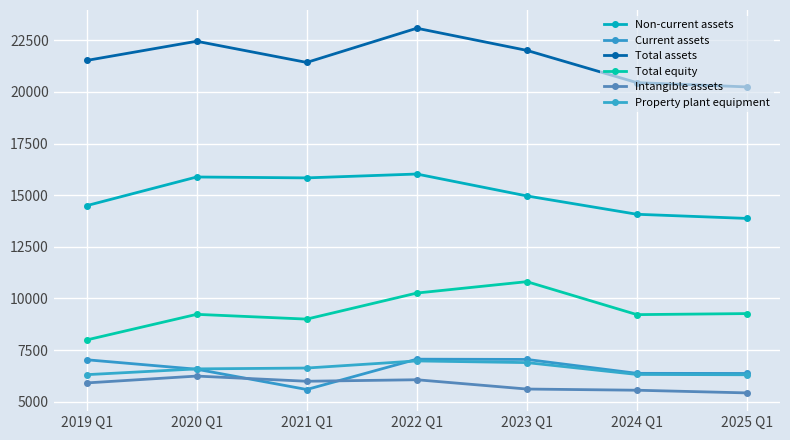

Does the chart have visible grid lines?

Yes